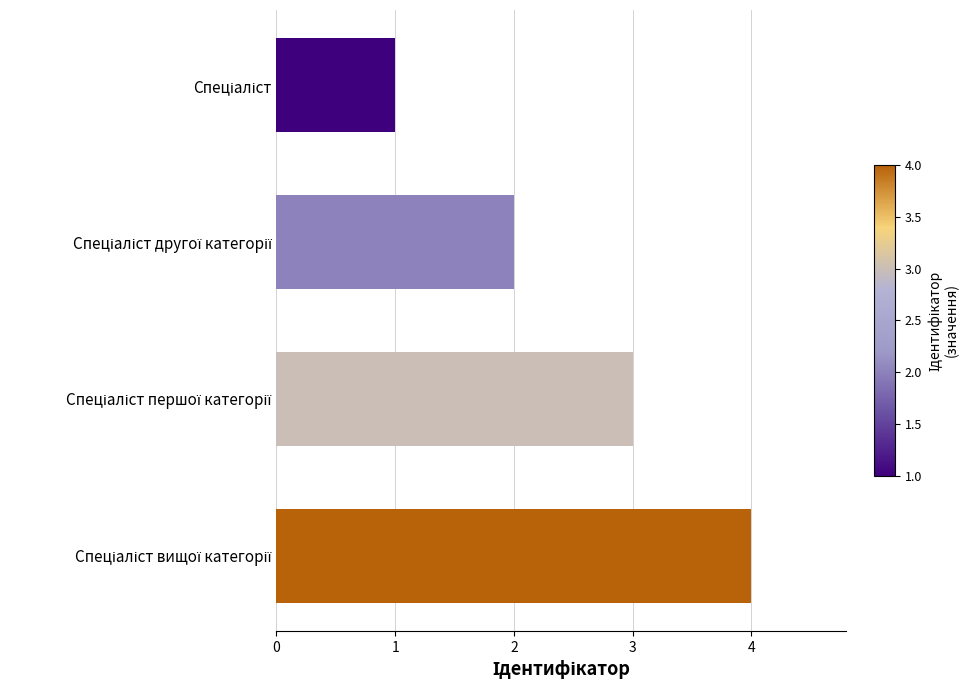

What is the difference between the maximum and minimum values?

3